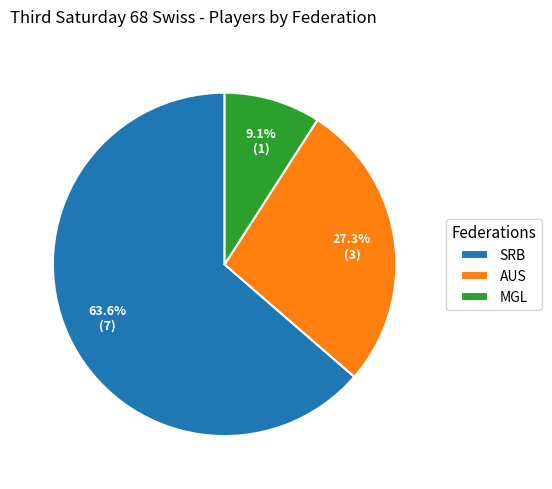

The SRB slice represents 64% of the pie. True or false?

True